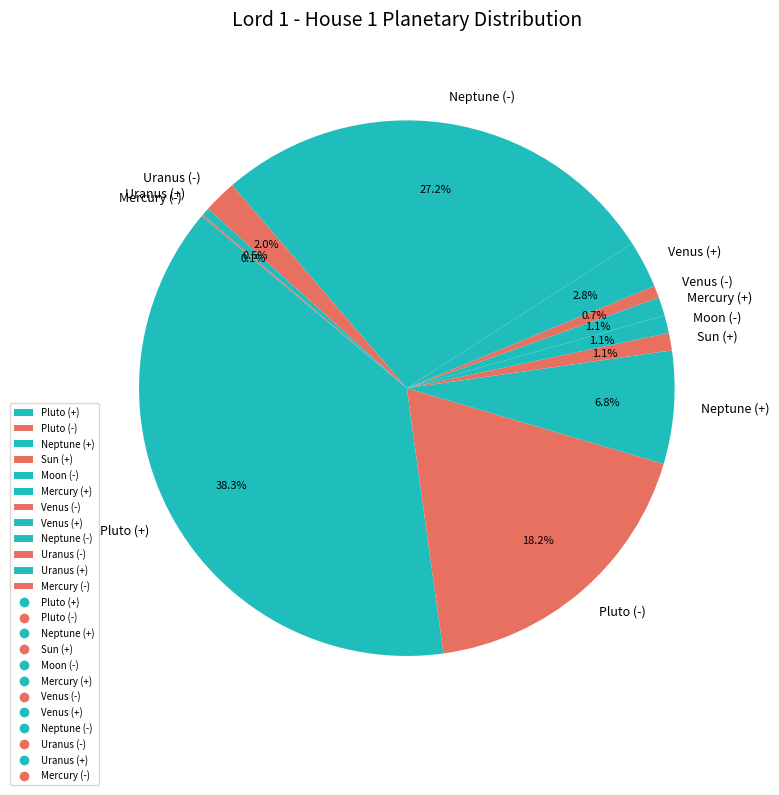

To the nearest percent, what portion does Neptune (+) represent?

7%